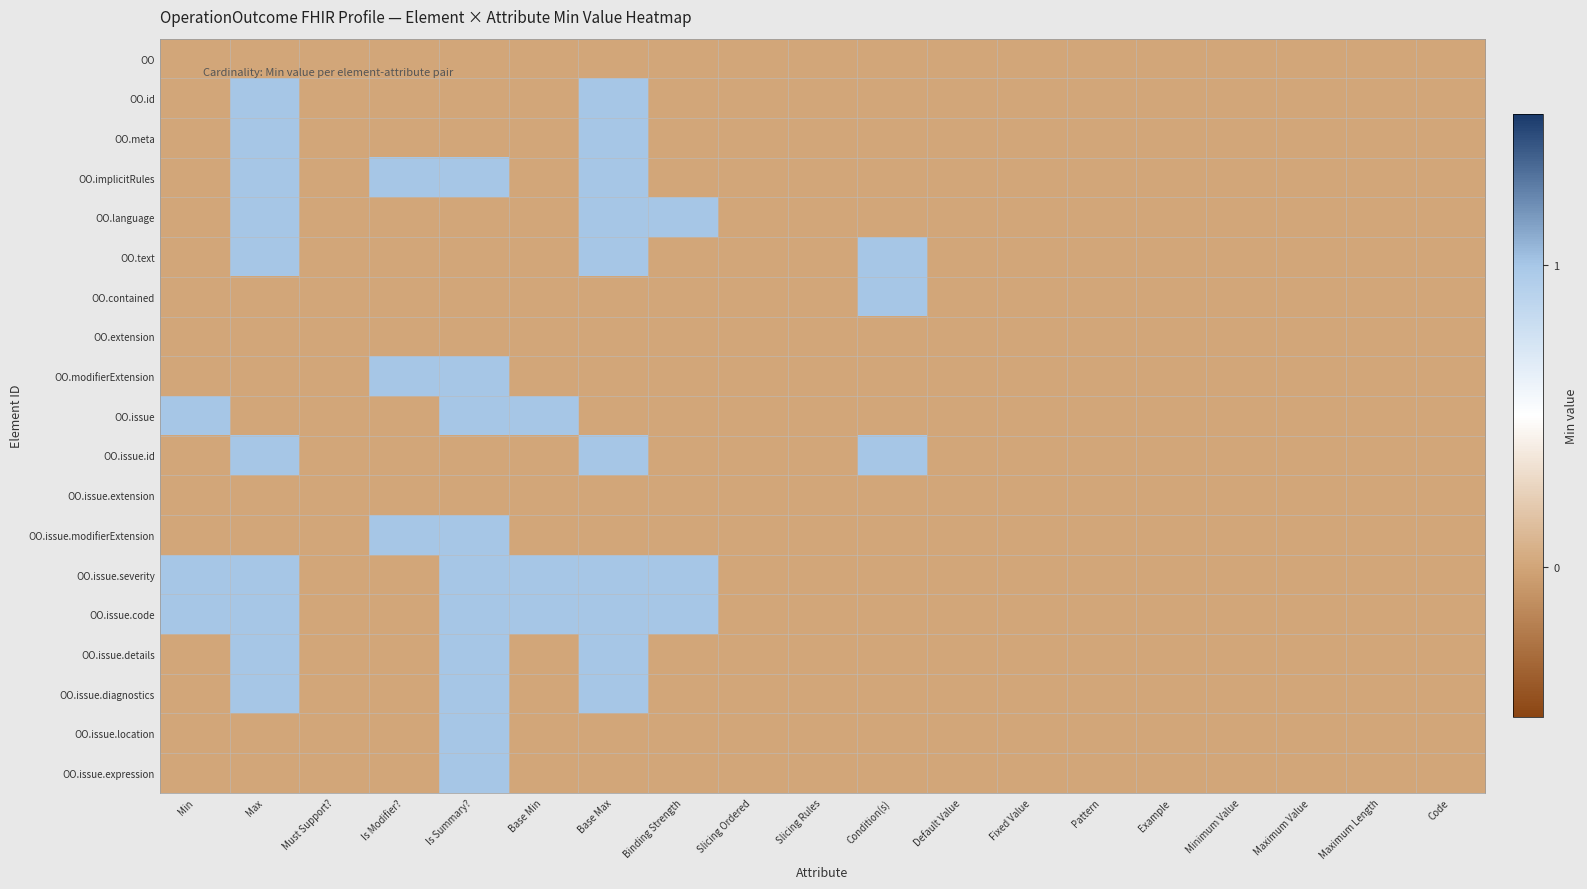

Which label corresponds to the largest value in the chart?

Max